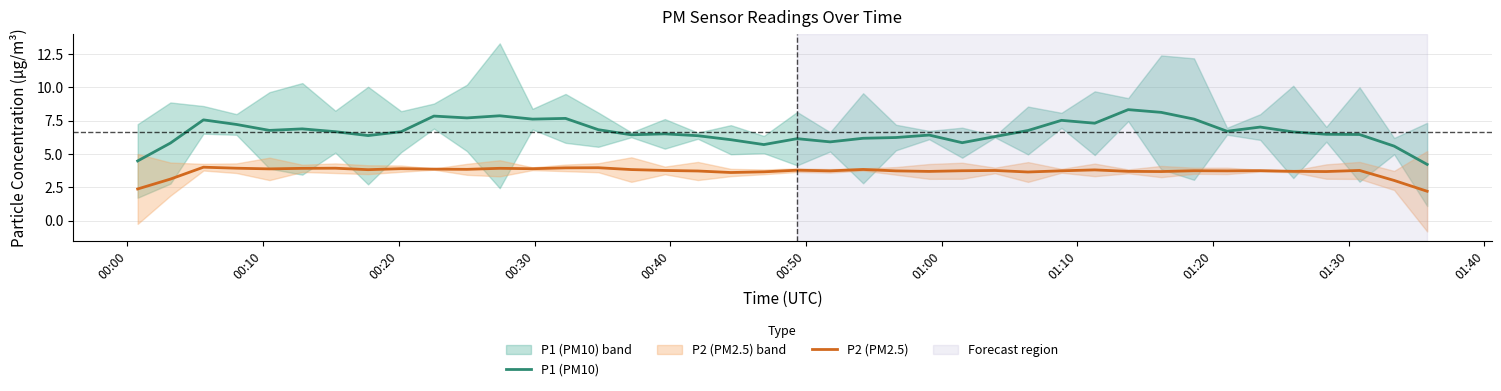

True or false: P1 (PM10) and P2 (PM2.5) intersect in this chart.

False